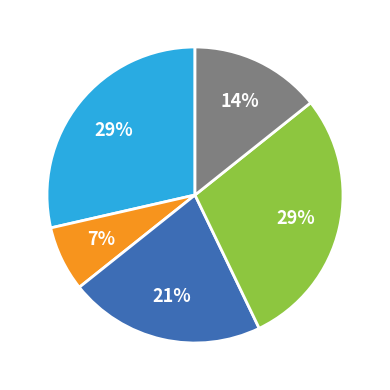

Is there any slice that represents more than half of the pie?

No